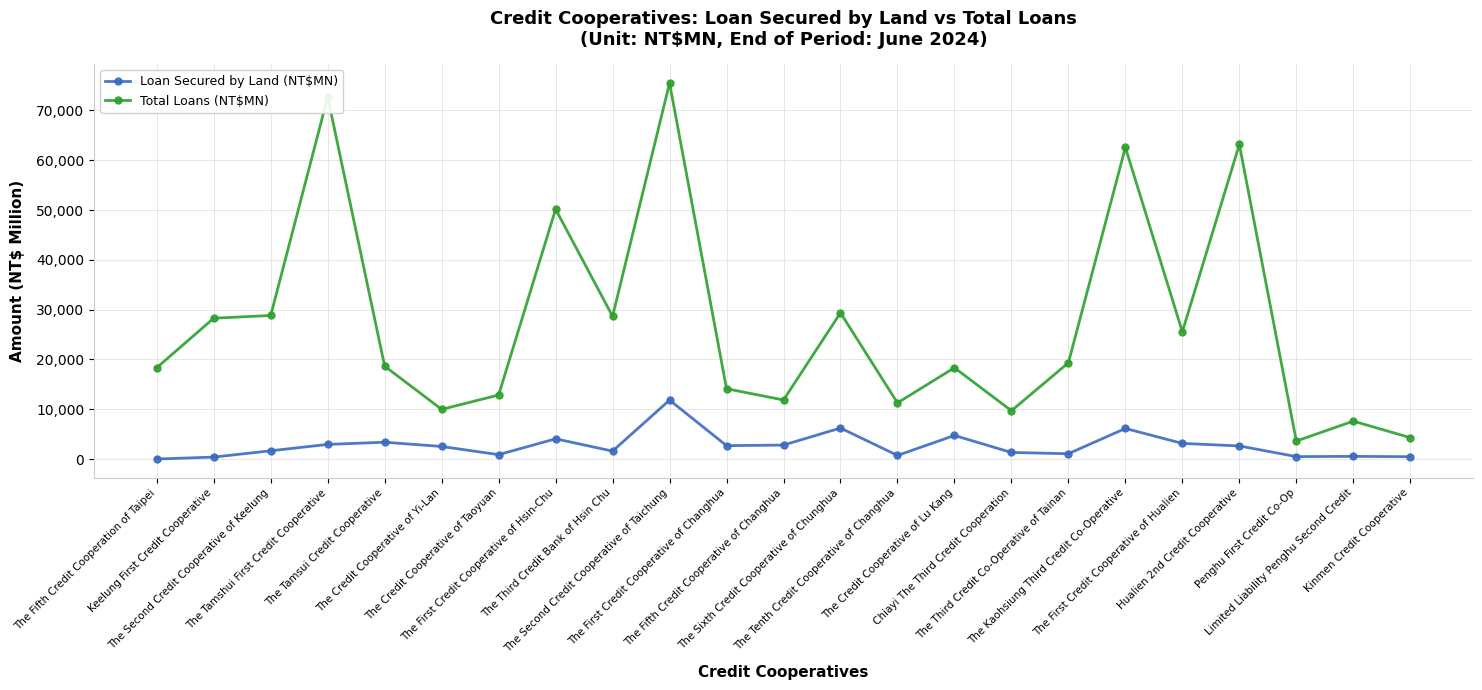

The value of Loan Secured by Land (NT$MN) at The Tamshui First Credit Cooperative is 2936. True or false?

True